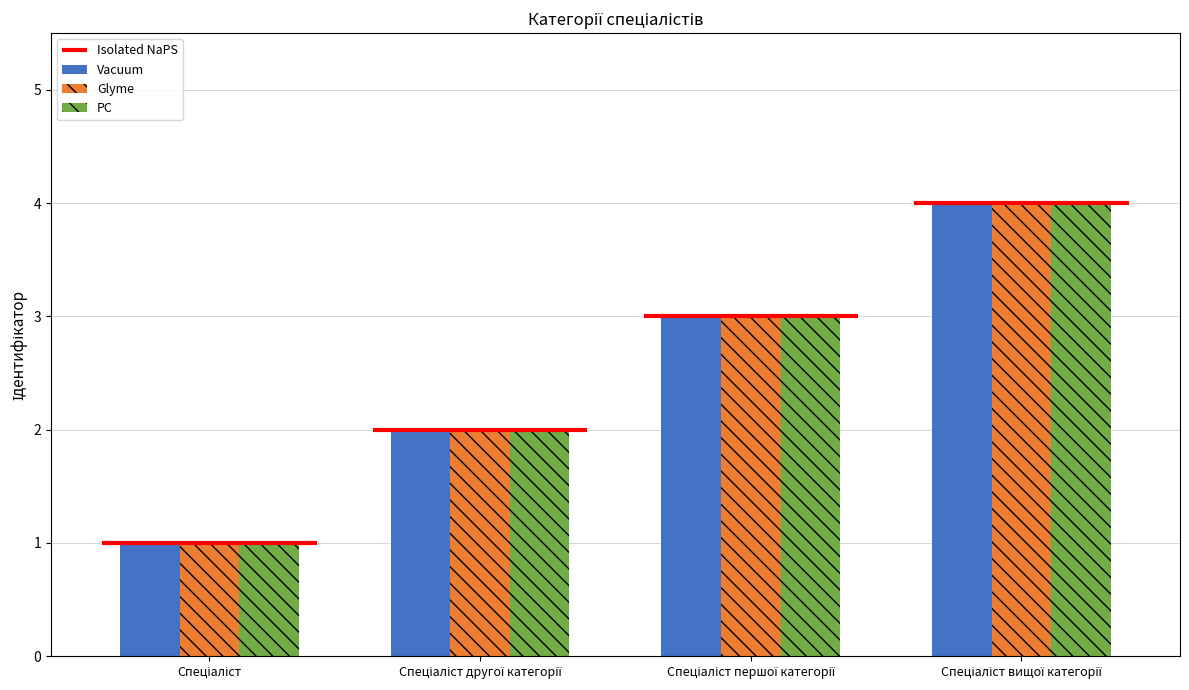

What is the sum of all Vacuum values?

10